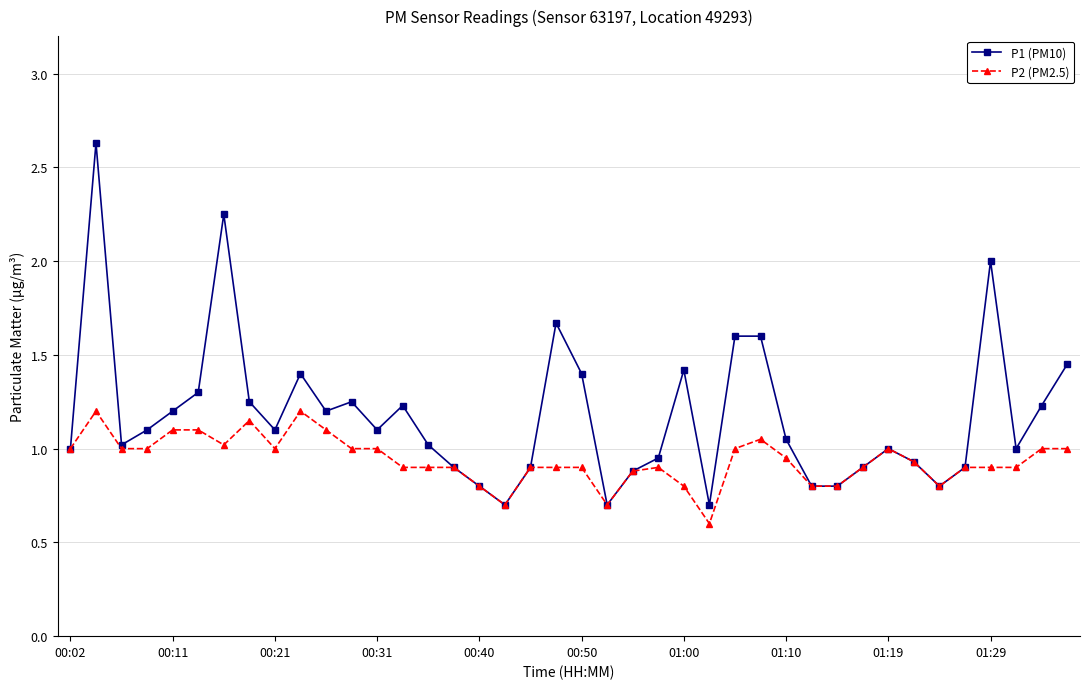

What is the maximum value shown in the chart?

2.6